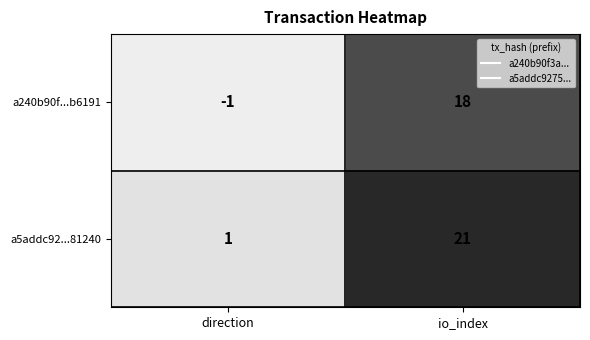

Where is a5addc92...81240 nearest to the value 11?

direction